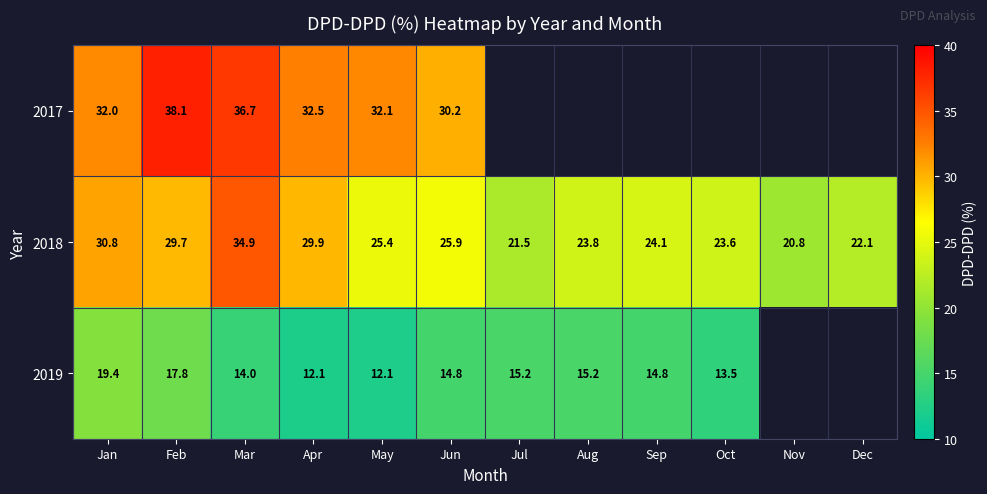

At which label does 2019 reach its minimum?

Nov